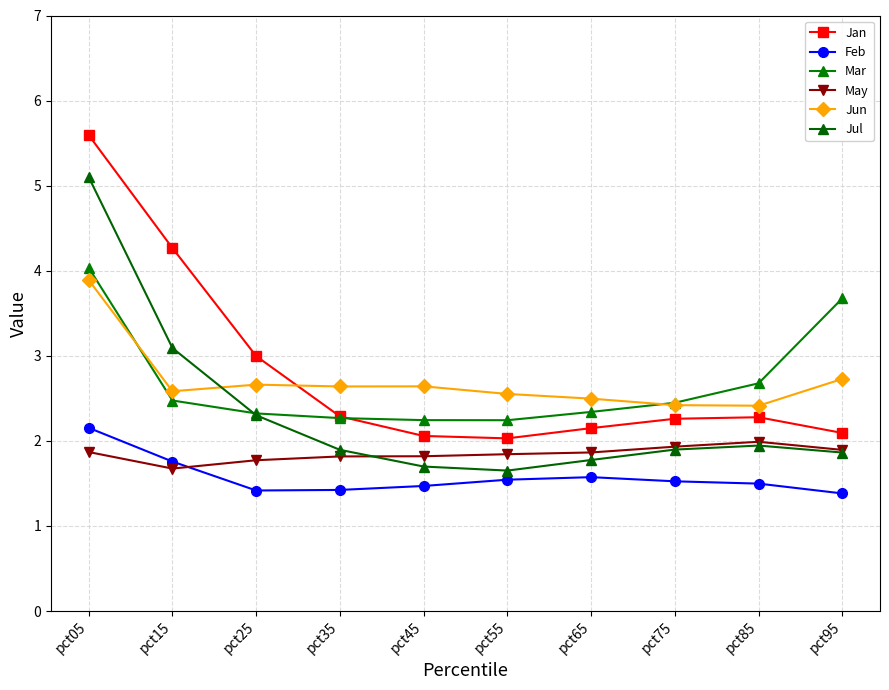

Is the value of Feb at pct25 greater than the value of Mar at pct65?

No